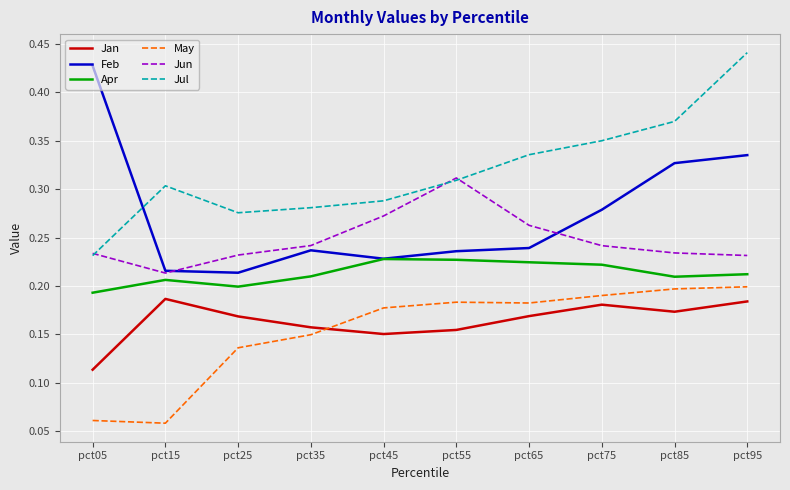

True or false: Jan and Jul cross at least once.

False